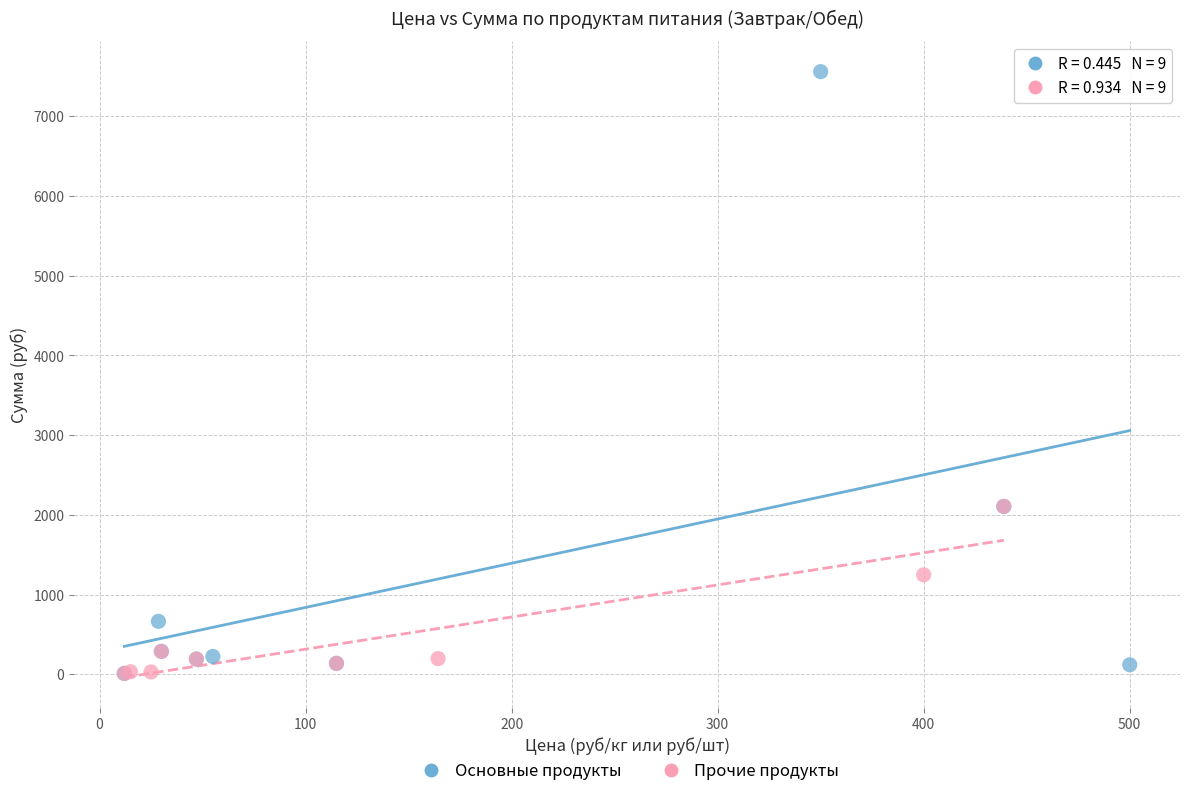

Which series contains the highest Y value?

Основные продукты